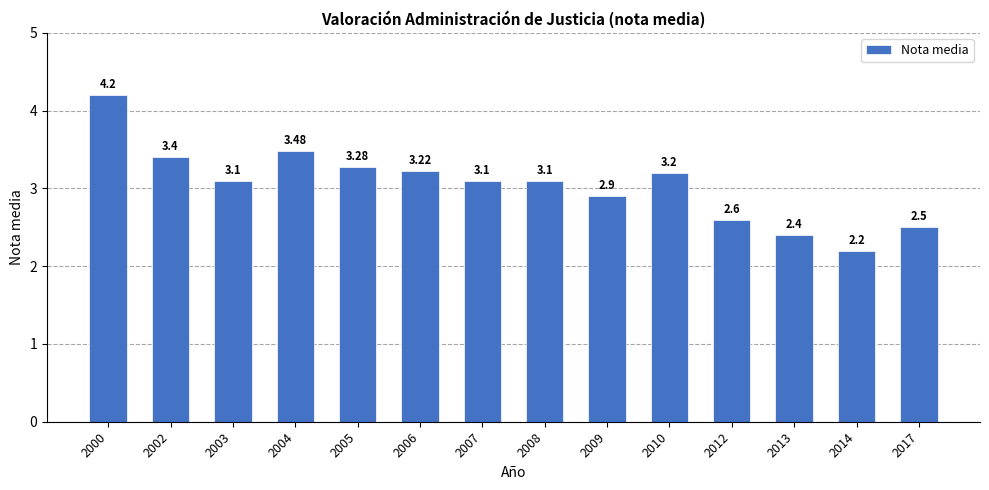

What is the difference between the values at 2017 and 2005?

0.8